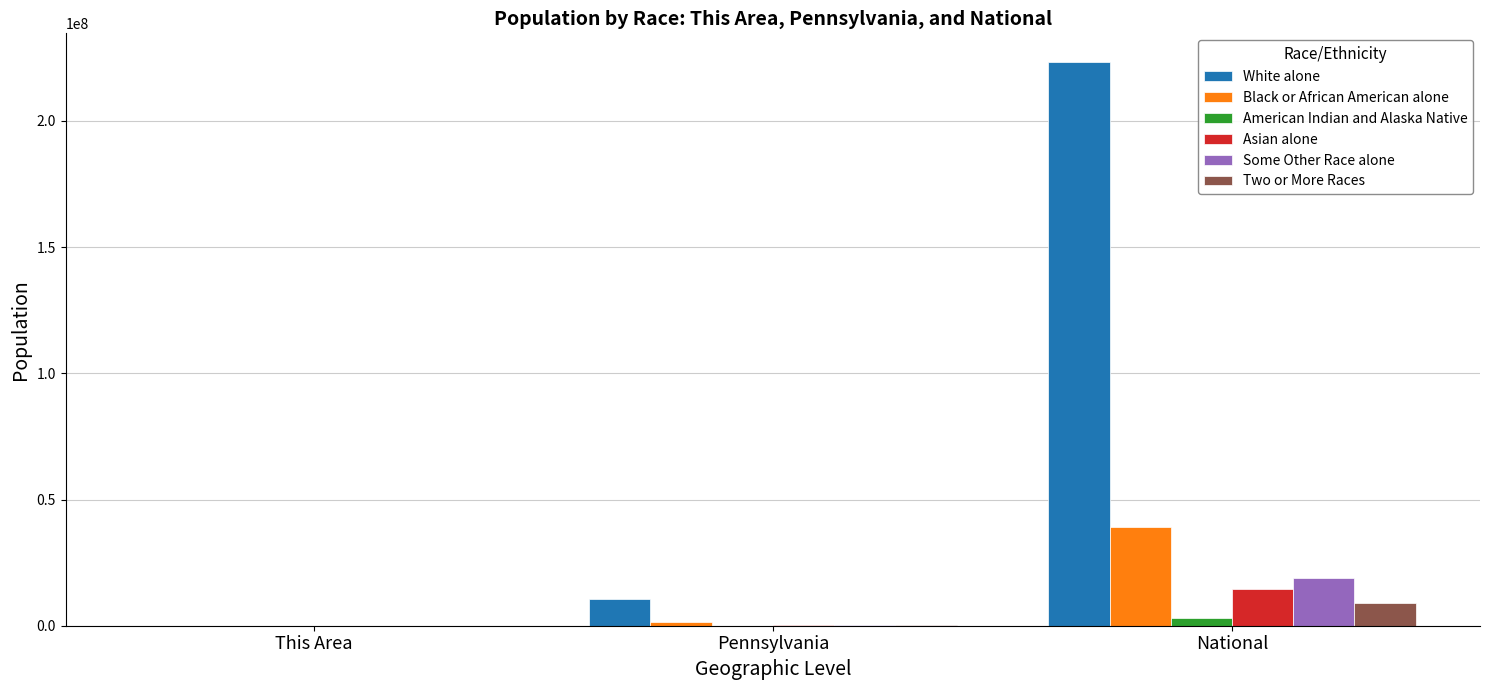

At which category is the sum across all series the highest?

National